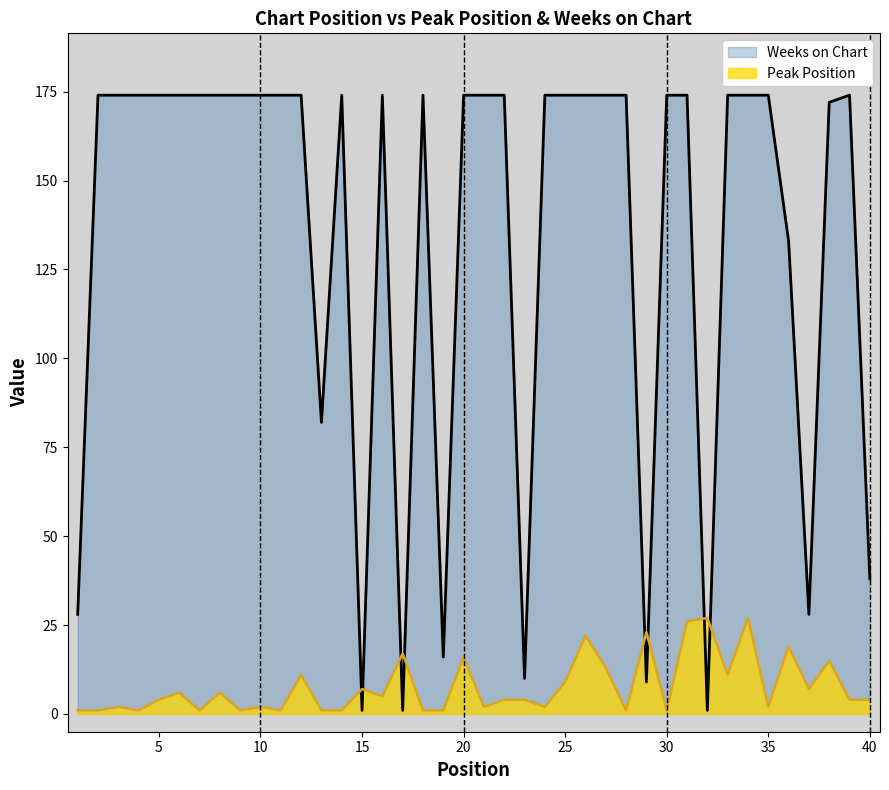

At how many categories does at least one series exceed 48?

31